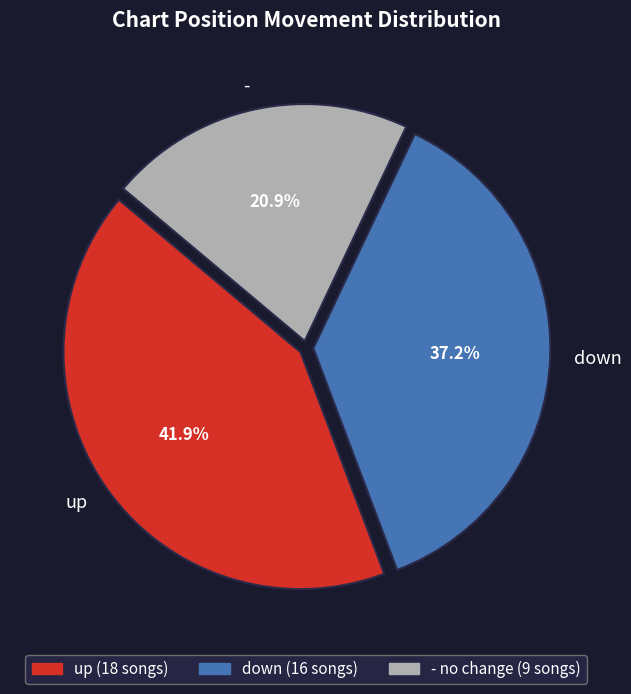

Is - the majority of the pie?

No